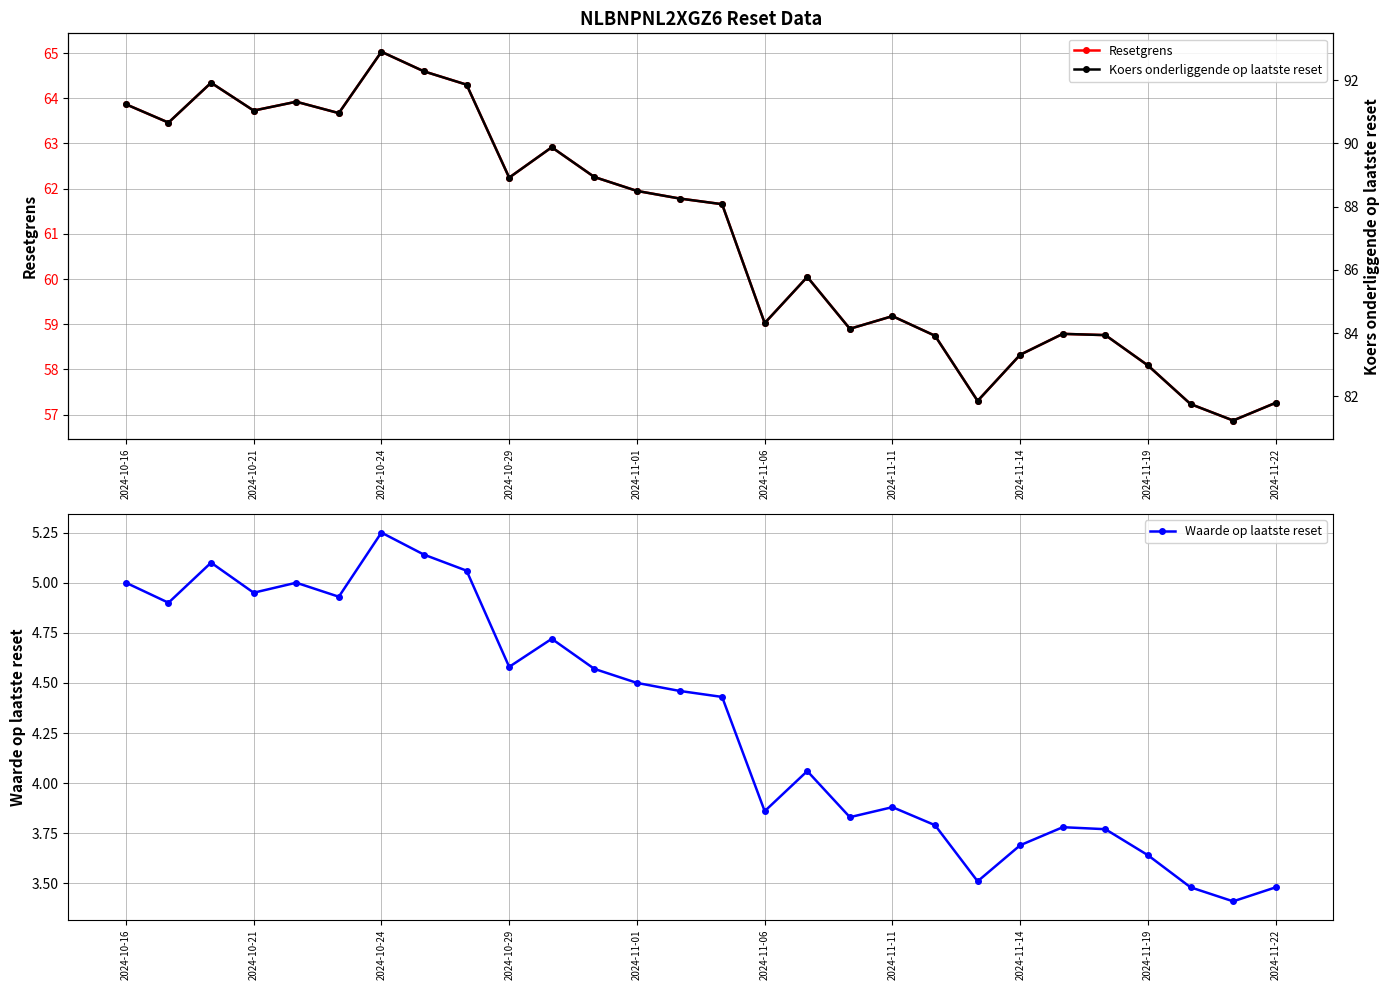

What is the average value of the Waarde op laatste reset series?

4.3